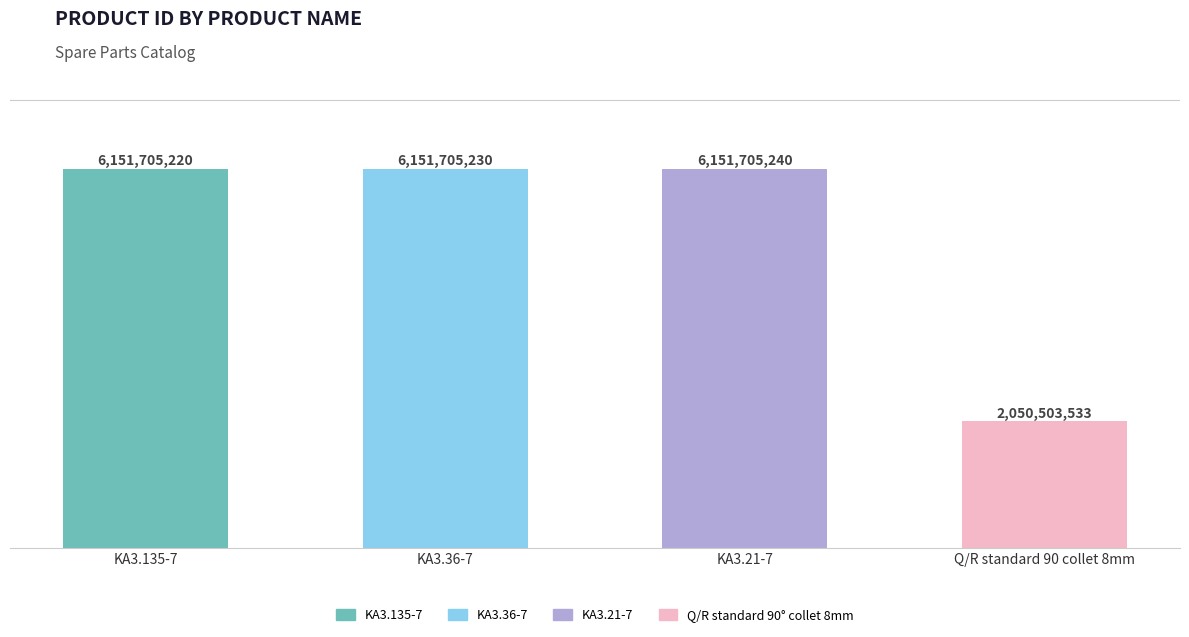

The value at KA3.135-7 is 2939643291. True or false?

False